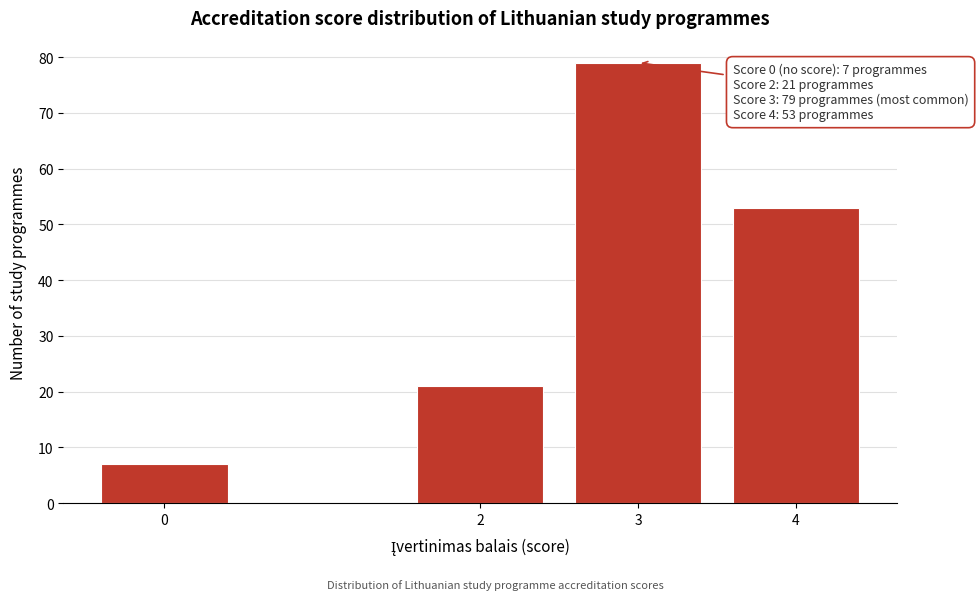

Reading left to right, list all the values displayed in this chart.

7	21	79	53